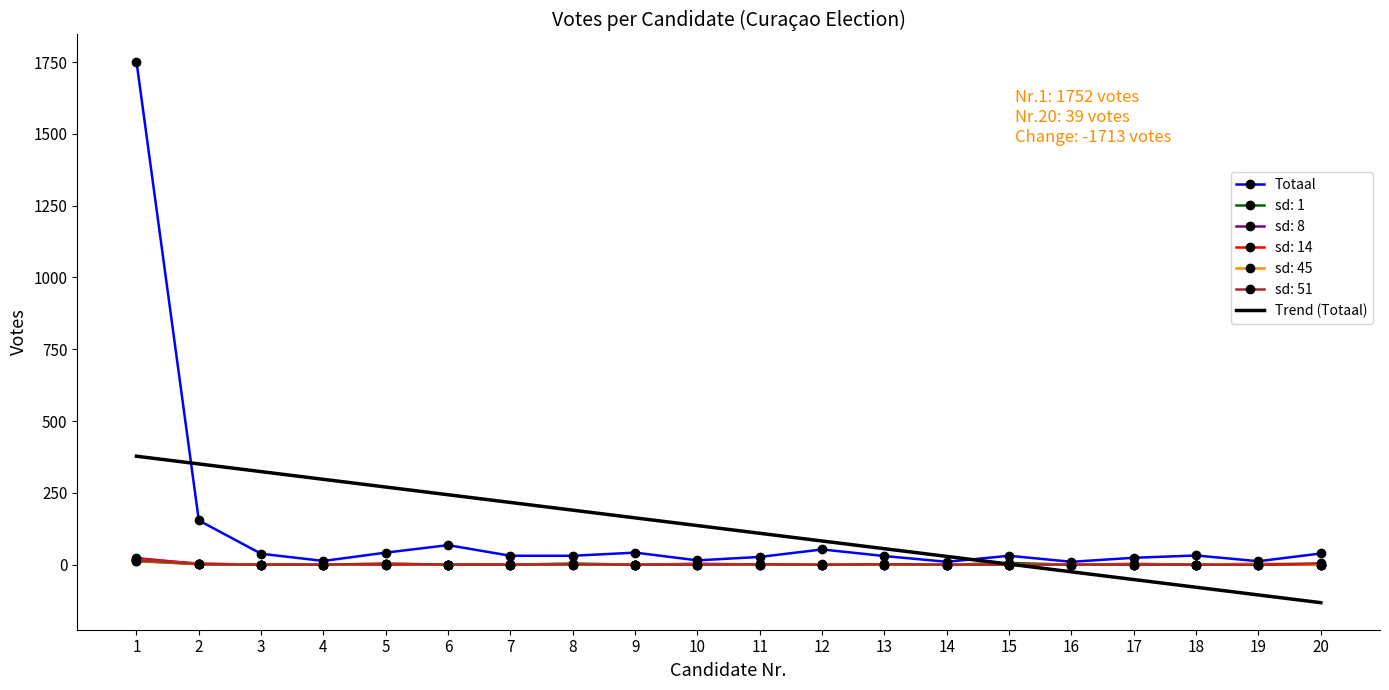

Which series has the largest range (max minus min)?

Totaal